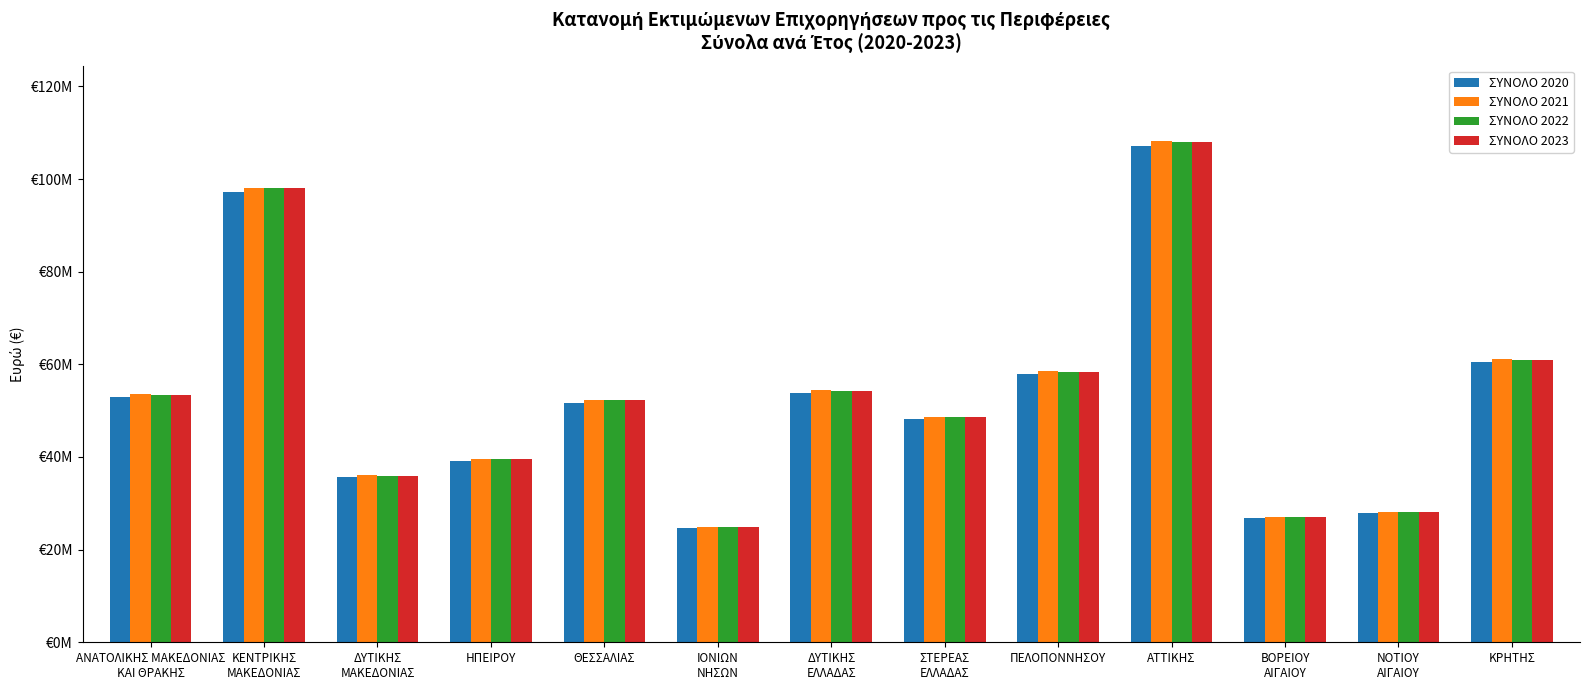

What are all the series names shown in the legend?

ΣΥΝΟΛΟ 2020, ΣΥΝΟΛΟ 2021, ΣΥΝΟΛΟ 2022, ΣΥΝΟΛΟ 2023